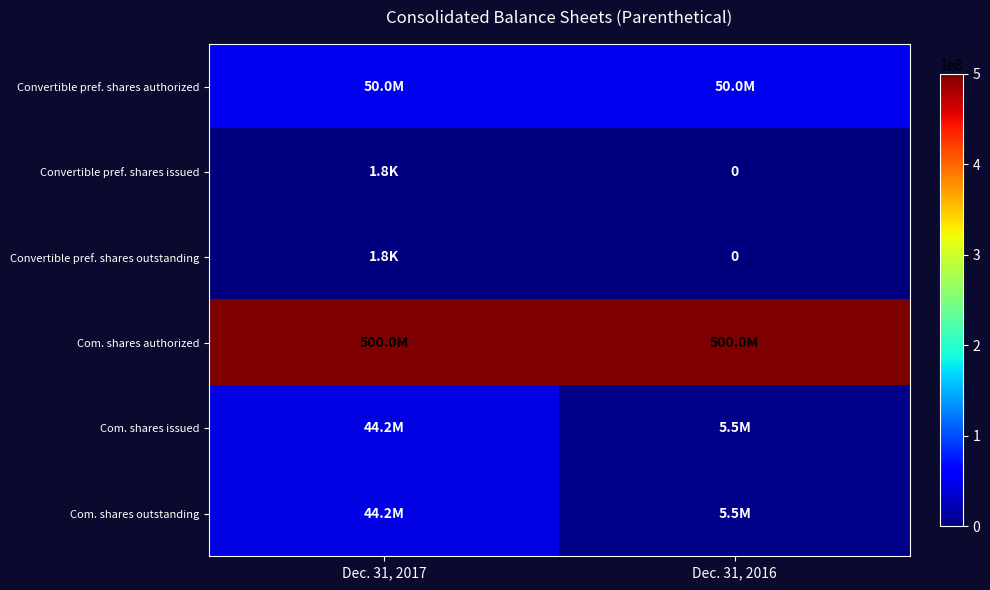

List the labels in order of Convertible pref. shares outstanding value, largest first.

Dec. 31, 2017, Dec. 31, 2016